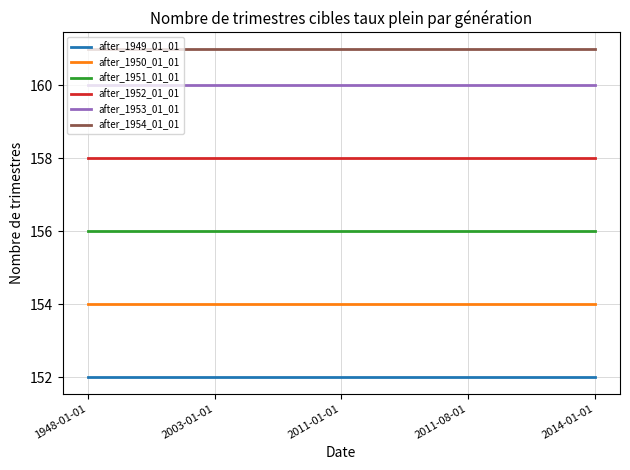

True or false: after_1951_01_01 and after_1950_01_01 intersect in this chart.

False